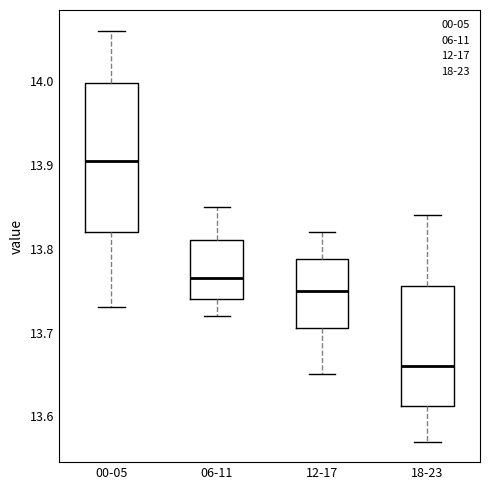

Where is the lower edge of the box for 00-05 on the y-axis? The values are not printed on the chart, so give them approximately, as read against the axis.

13.82